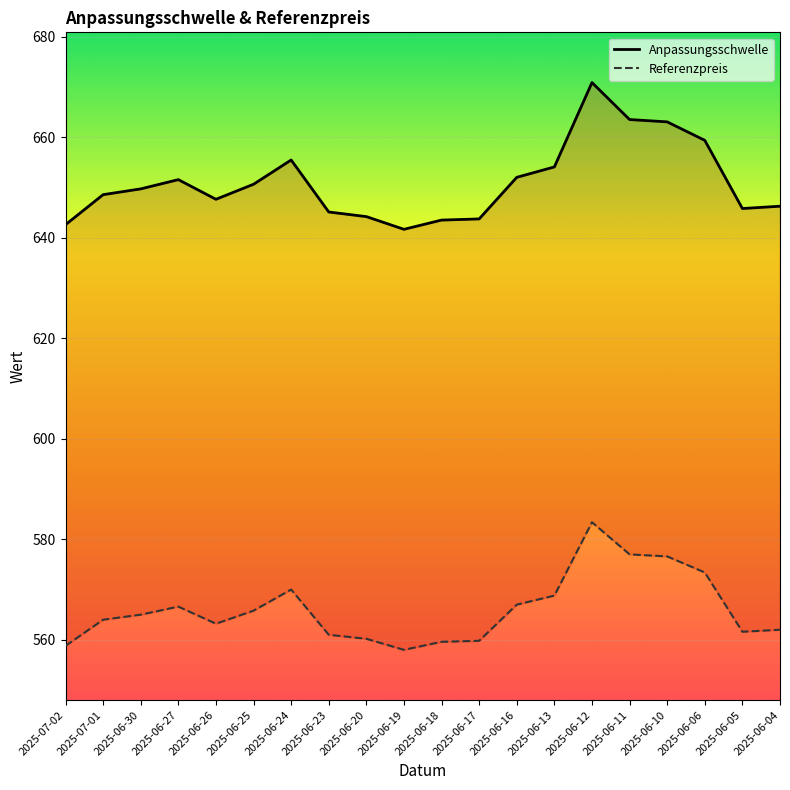

Between 2025-06-23 and 2025-06-05, which series saw the biggest shift?

Anpassungsschwelle